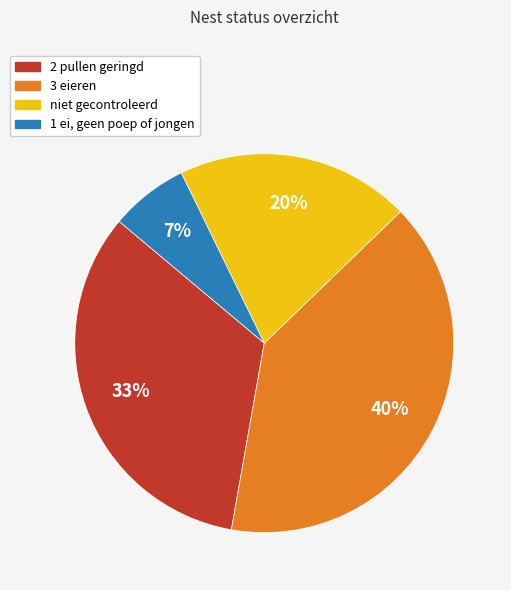

Which has a higher value, 2 pullen geringd or niet gecontroleerd?

2 pullen geringd